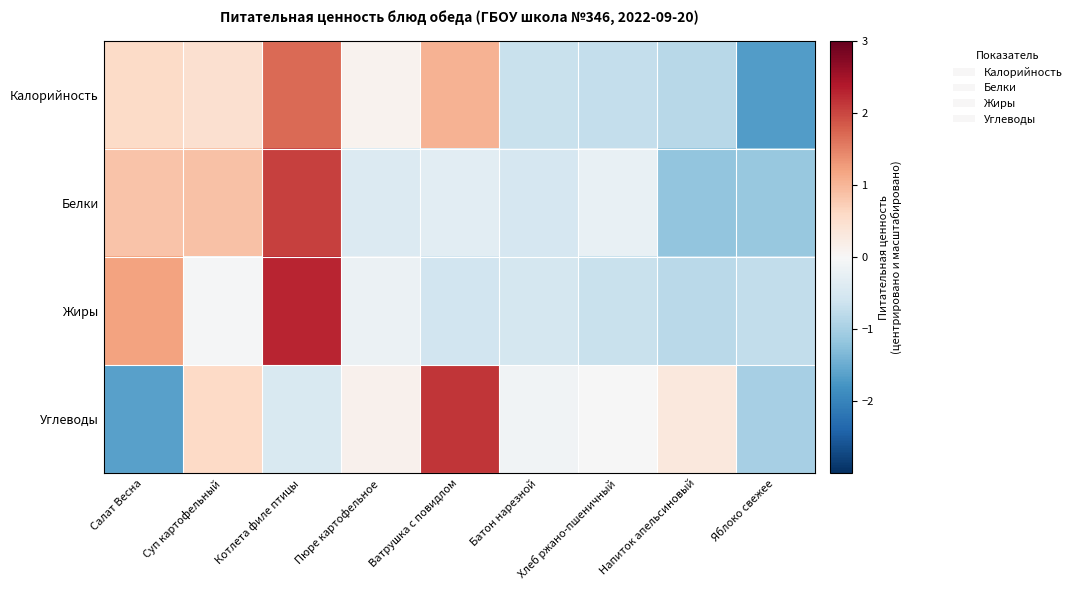

Which series changed the most between Суп картофельный and Хлеб ржано-пшеничный?

Калорийность